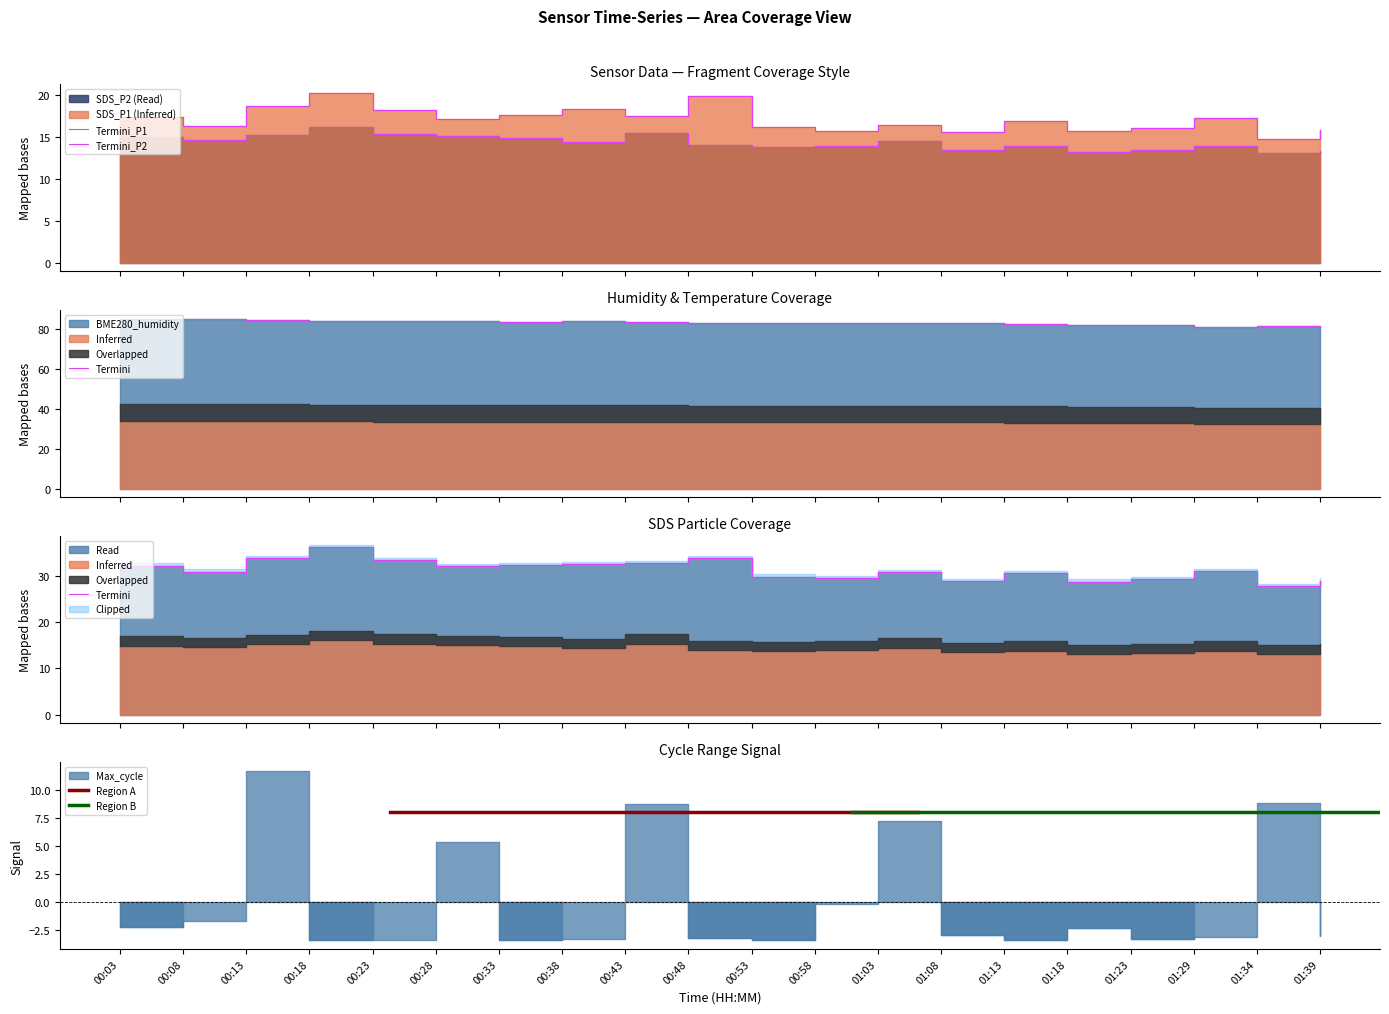

At which label does BME280_humidity first exceed 83?

00:03